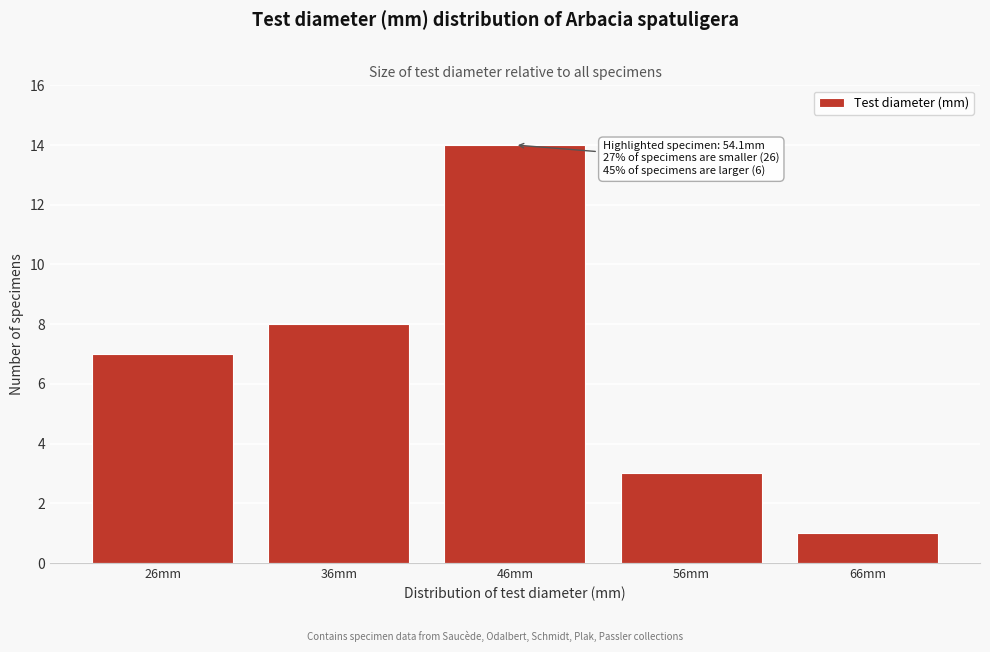

Reading left to right, extract all data points from this chart.

26mm=7	36mm=8	46mm=14	56mm=3	66mm=1